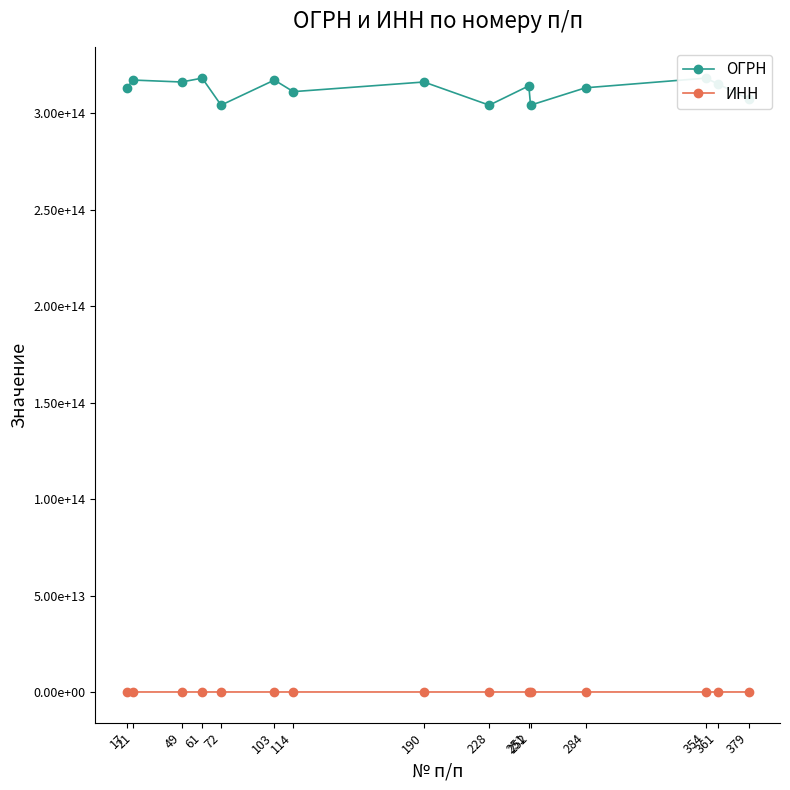

What is the maximum value shown in the chart?

318246800071972